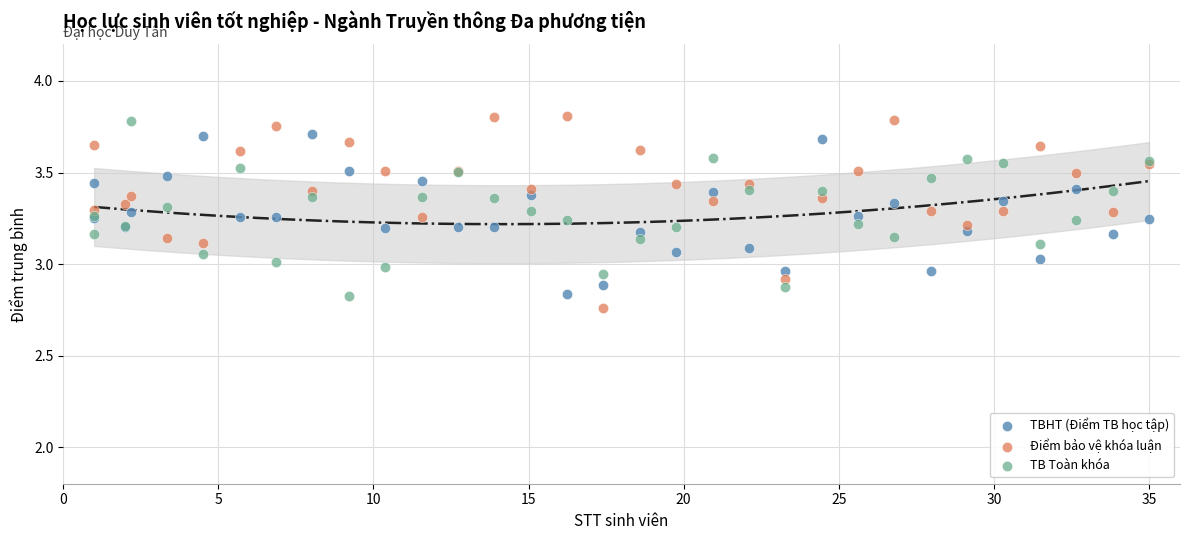

Which series reaches the maximum Y coordinate?

Điểm bảo vệ khóa luận